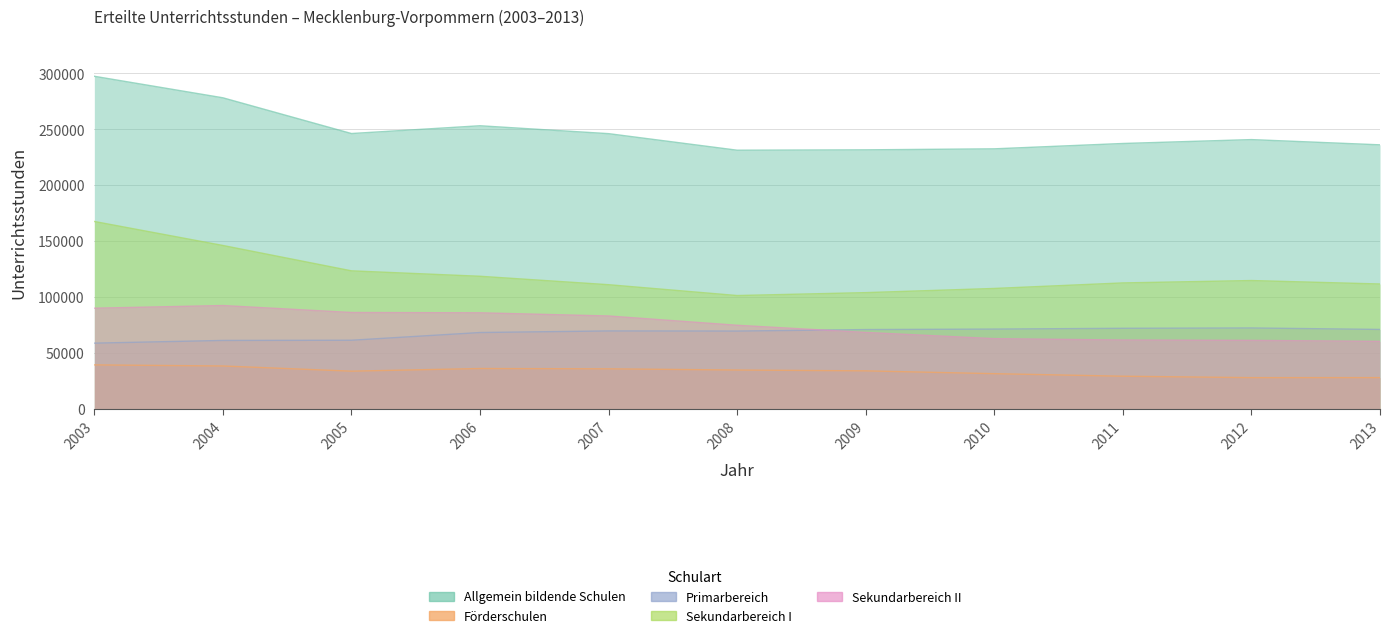

Reading left to right, list all the values displayed in this chart.

Allgemein bildende Schulen: 297408	278167	246205	253160	246103	231300	231634	232528	237307	240793	236105
Förderschulen: 39351	38377	33738	36103	35833	34758	34017	31497	29223	27951	27983
Primarbereich: 58793	61211	61391	68289	69710	69593	70941	71371	72074	72362	71055
Sekundarbereich I: 167585	146118	123439	118584	111045	101353	103959	107689	112635	114764	111676
Sekundarbereich II: 90032	92414	86203	85917	83074	74771	68370	62807	61591	61273	60380